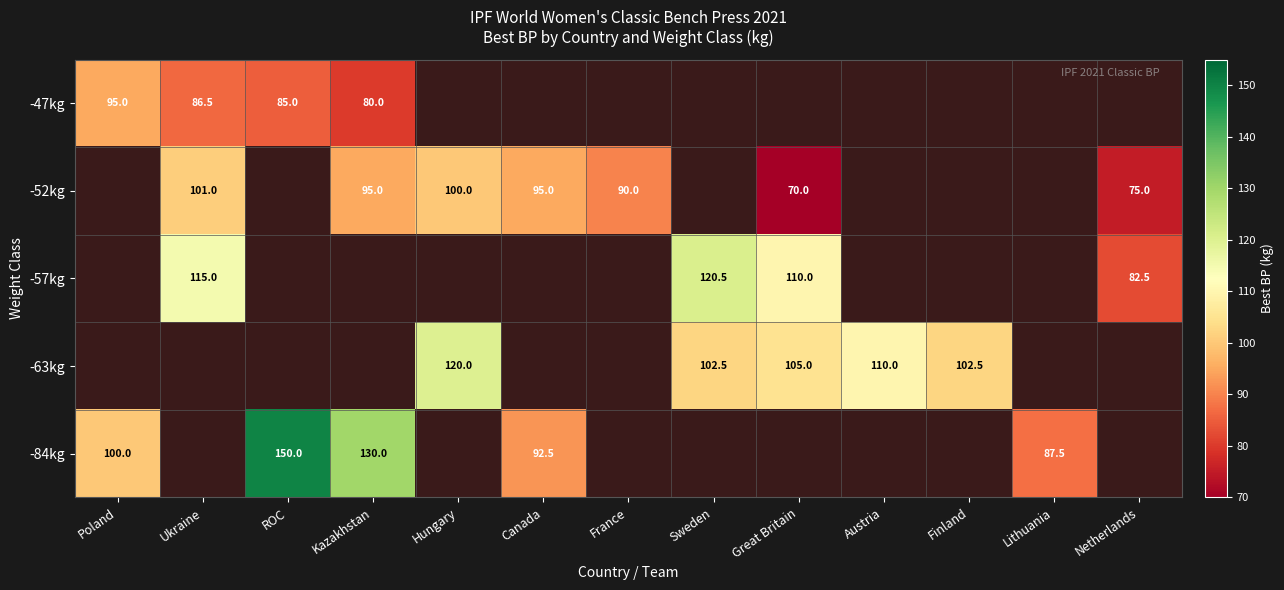

At how many categories does at least one series exceed 71?

13